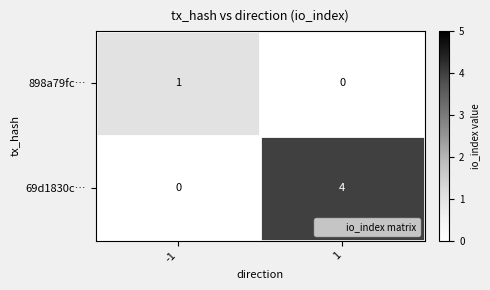

Rank the series by their average value, from highest to lowest.

69d1830c…, 898a79fc…